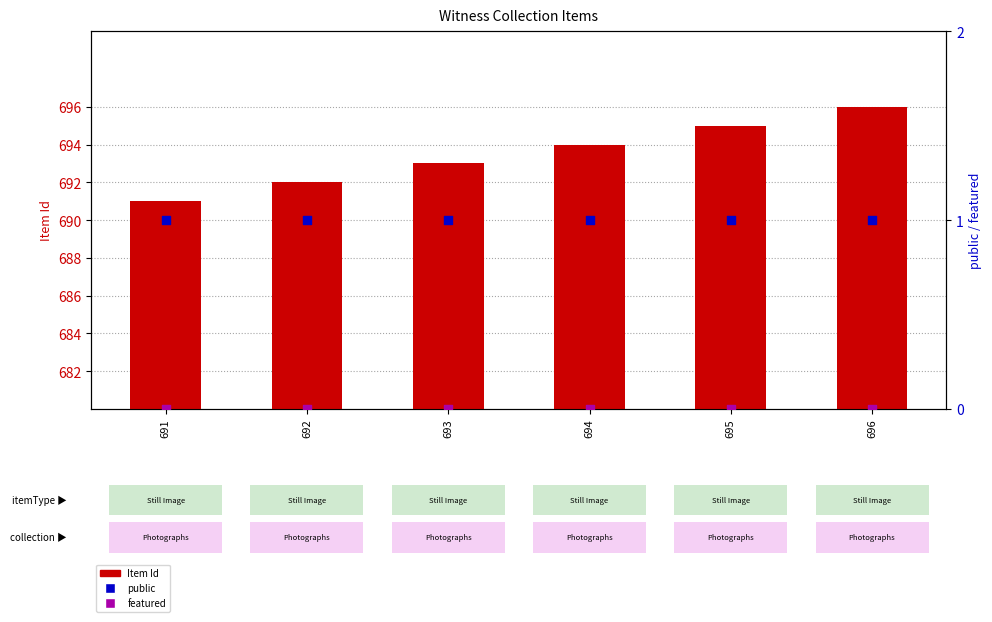

What is the total value across all series at 693?

694